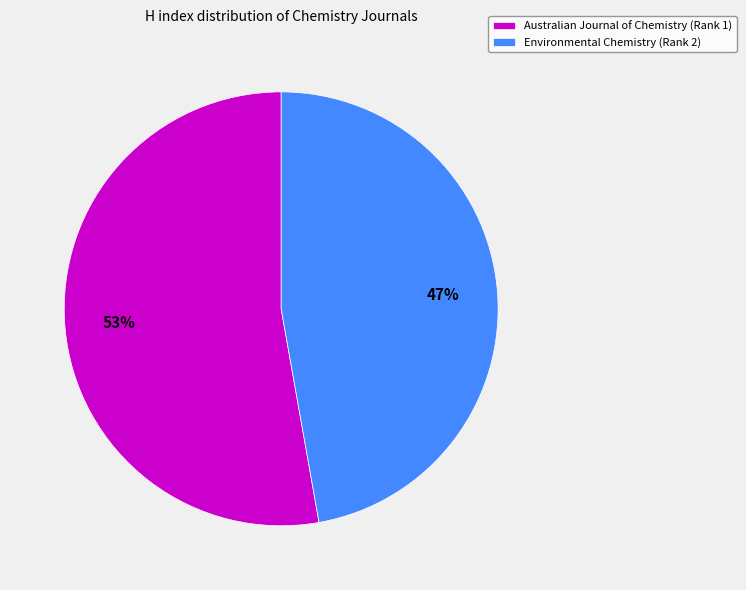

To the nearest percent, what is the combined percentage of Environmental Chemistry (Rank 2) and Australian Journal of Chemistry (Rank 1)?

100%